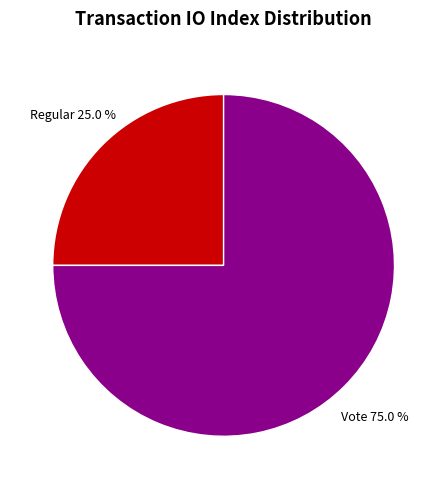

Is there any slice that represents more than half of the pie?

Yes